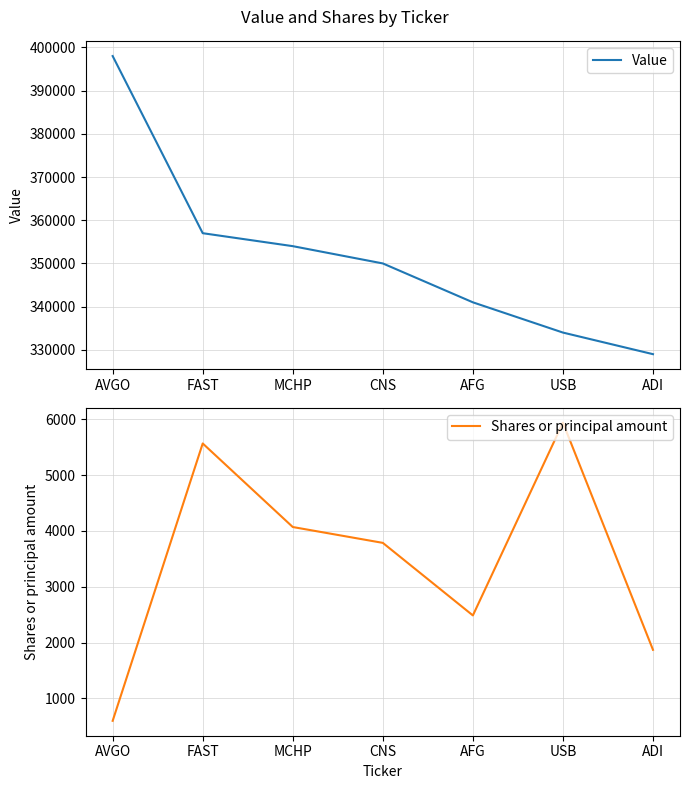

Reading right to left, transcribe all the data shown in this chart.

Value: 329000	334000	341000	350000	354000	357000	398000
Shares or principal amount: 1870	5939	2486	3786	4070	5567	598